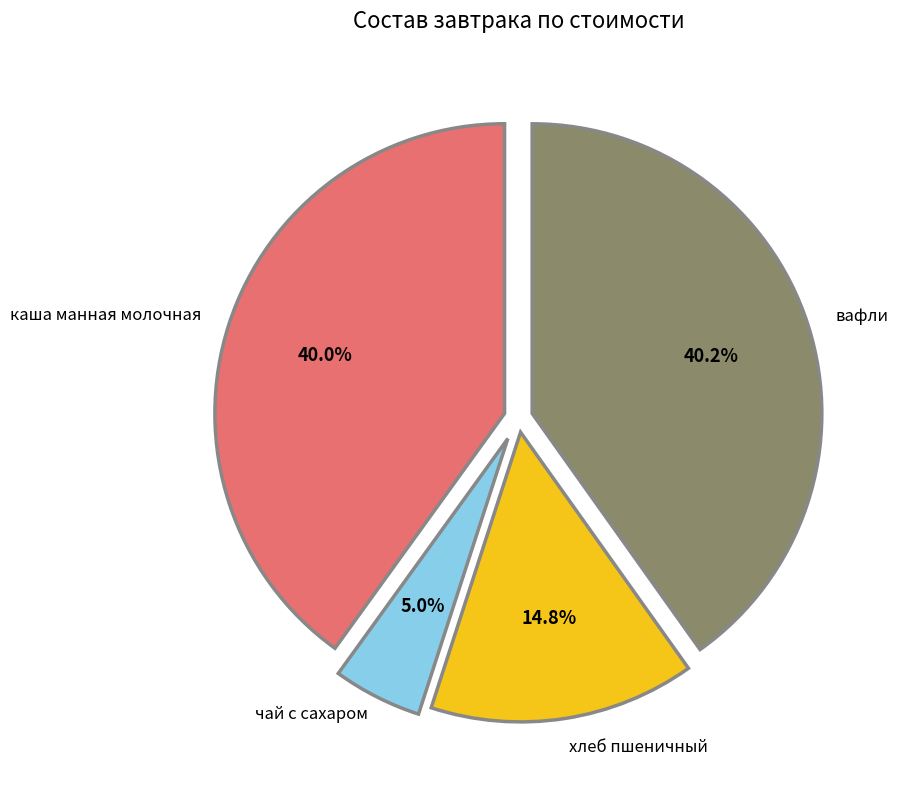

What is the ratio of the value at каша манная молочная to the value at вафли?

1.0